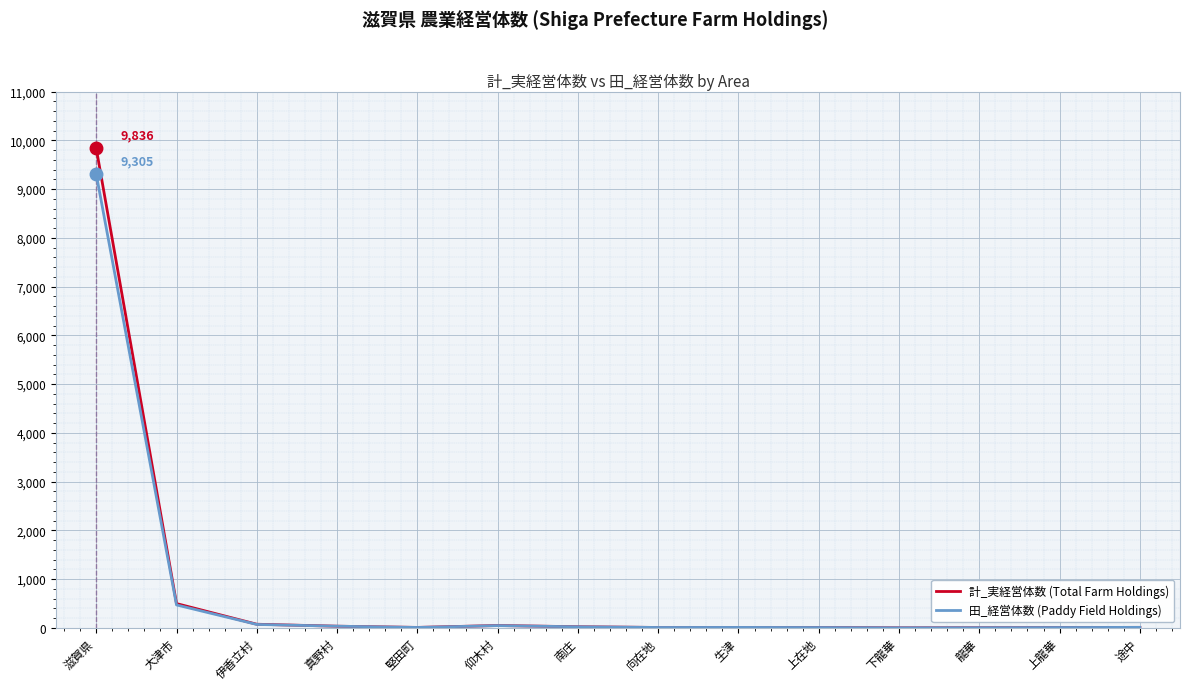

Where is 計_実経営体数 (Total Farm Holdings) nearest to the value 4918?

大津市